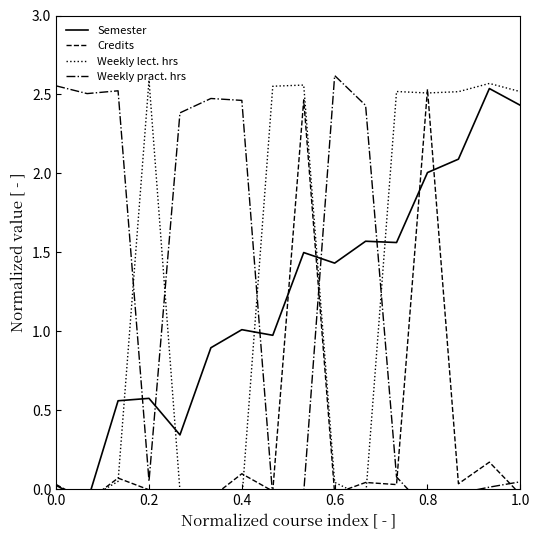

What is the greatest value displayed?

2.6